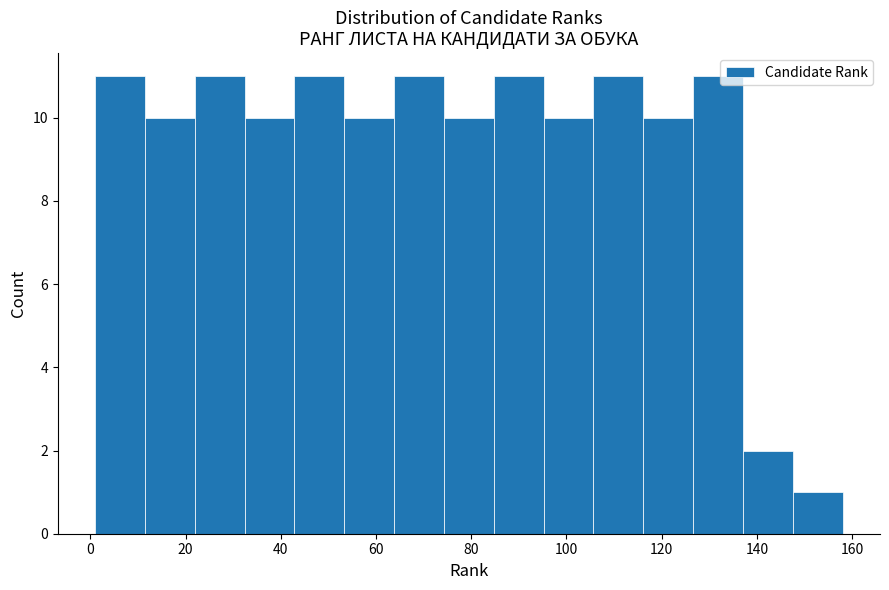

Reading left to right, transcribe this chart: for each bar, give the range it covers on the x-axis and its height. Neither the bar edges nor the heights are printed on the chart, so give them approximately, as read against the axes.

2 to 12: 11
12 to 22: 10
22 to 32: 11
32 to 42: 10
42 to 54: 11
54 to 64: 10
64 to 74: 11
74 to 84: 10
84 to 96: 11
96 to 106: 10
106 to 116: 11
116 to 126: 10
126 to 138: 11
138 to 148: 2
148 to 158: 1